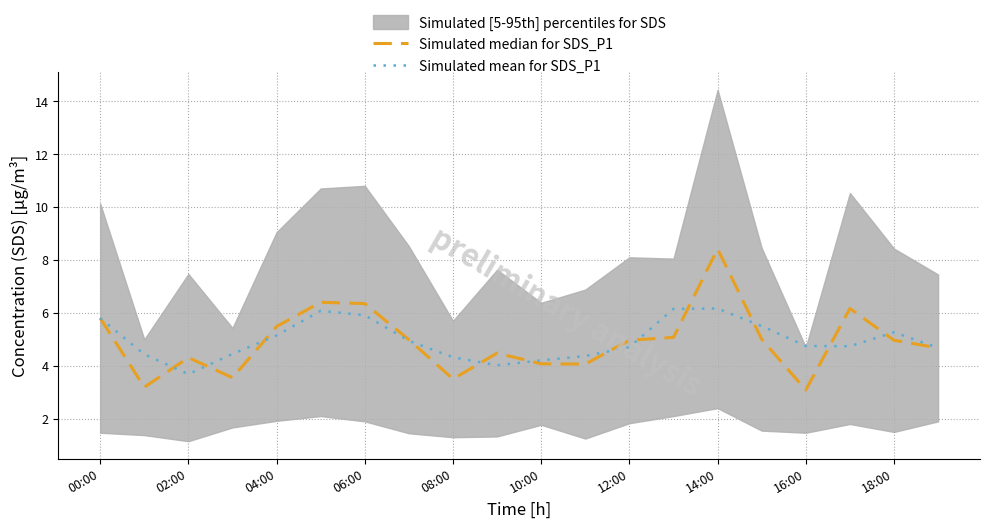

At which label does Simulated mean for SDS_P1 reach its minimum?

02:00